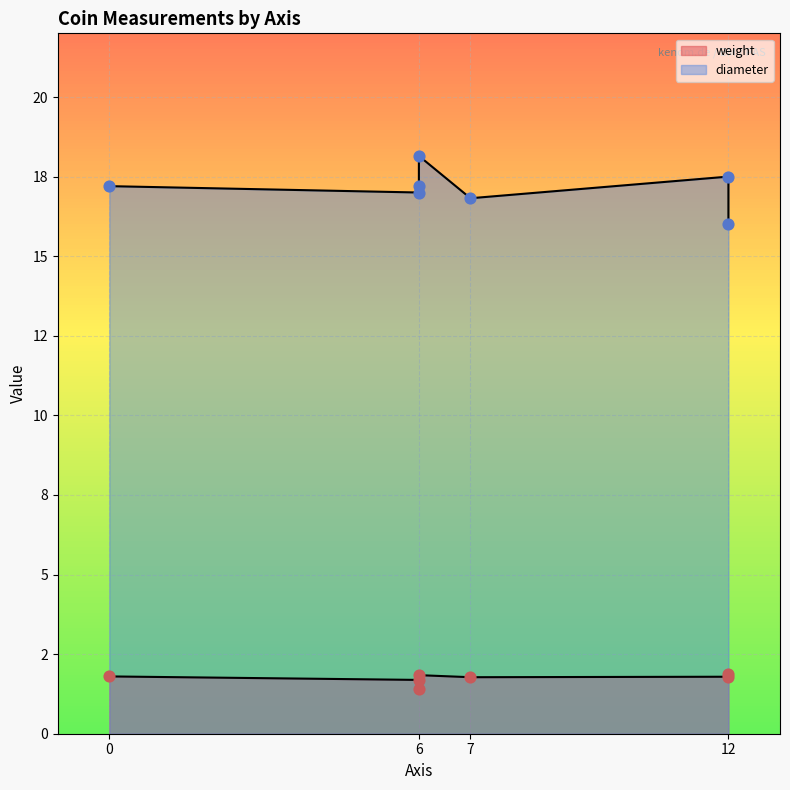

Which series contains the highest Y value?

diameter